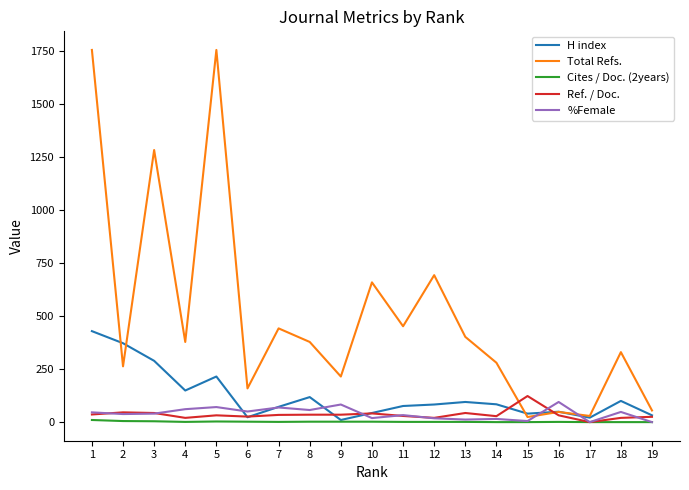

Does the chart have visible grid lines?

No